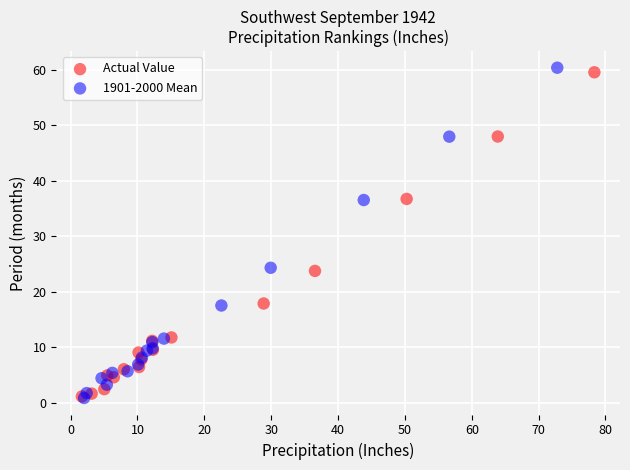

Which series has the largest Y range (max minus min)?

1901-2000 Mean